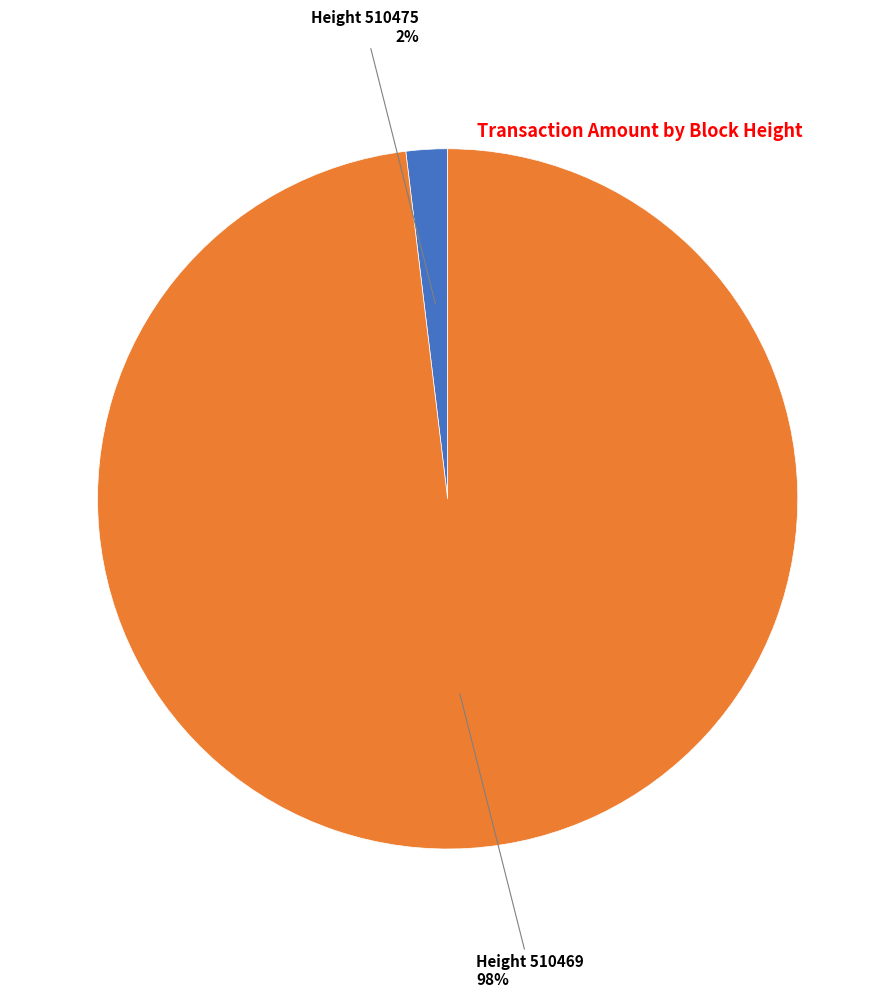

To the nearest percent, what is the difference between the largest and smallest slice percentages?

96%